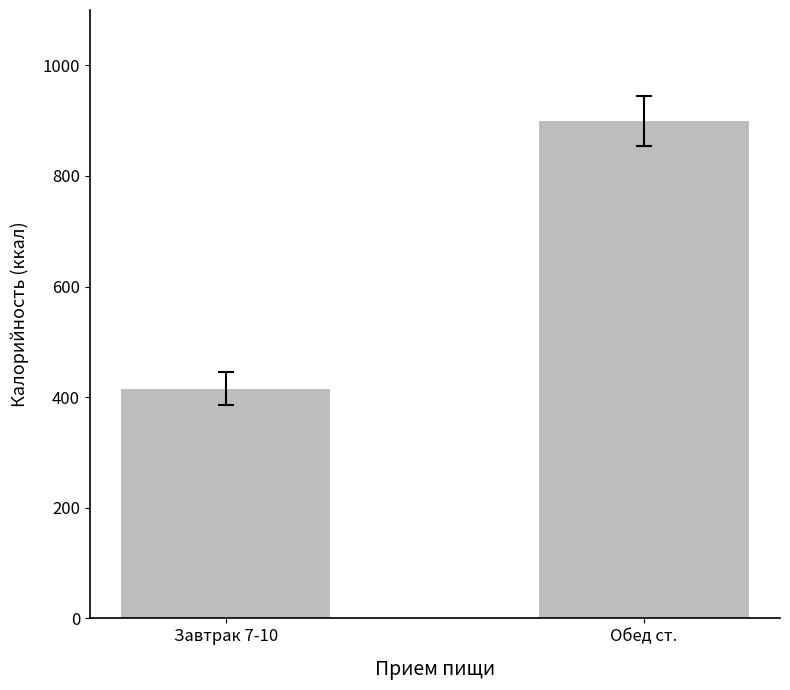

Are the bars grouped side by side (vs. stacked)?

No